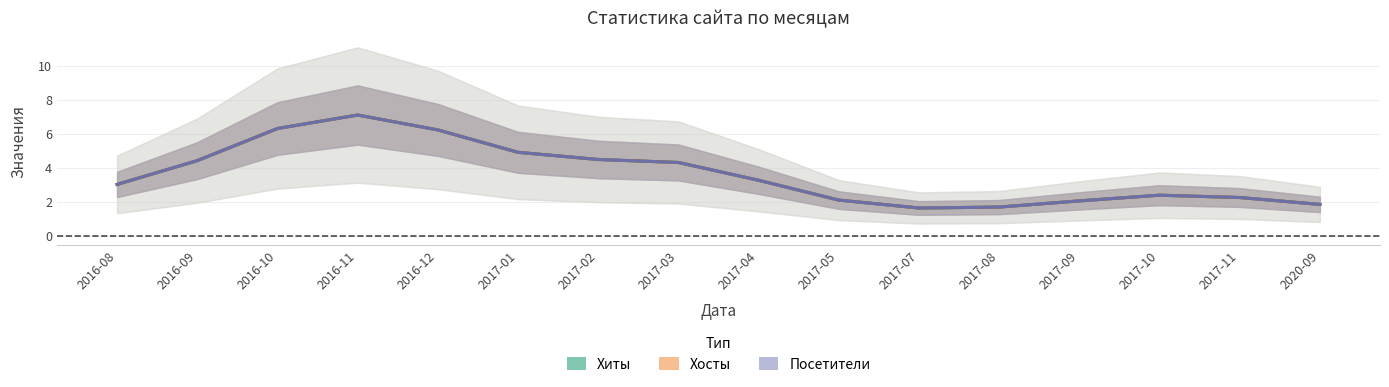

What is the value of the Посетители point at the 5th from the left?

6.2